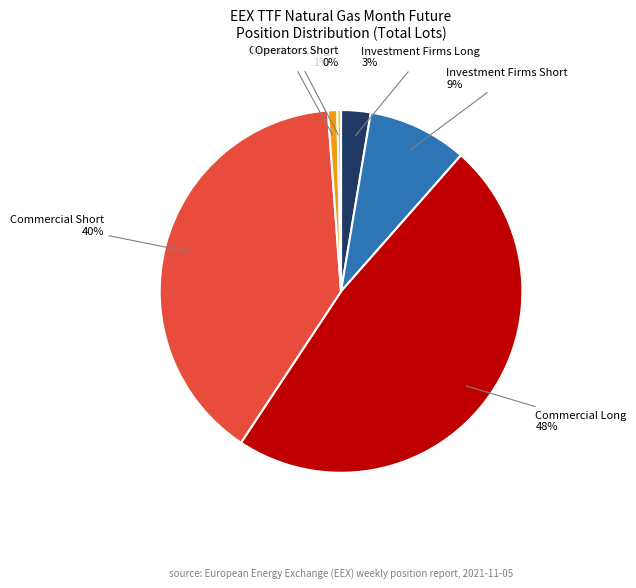

Does any single category account for the majority?

No